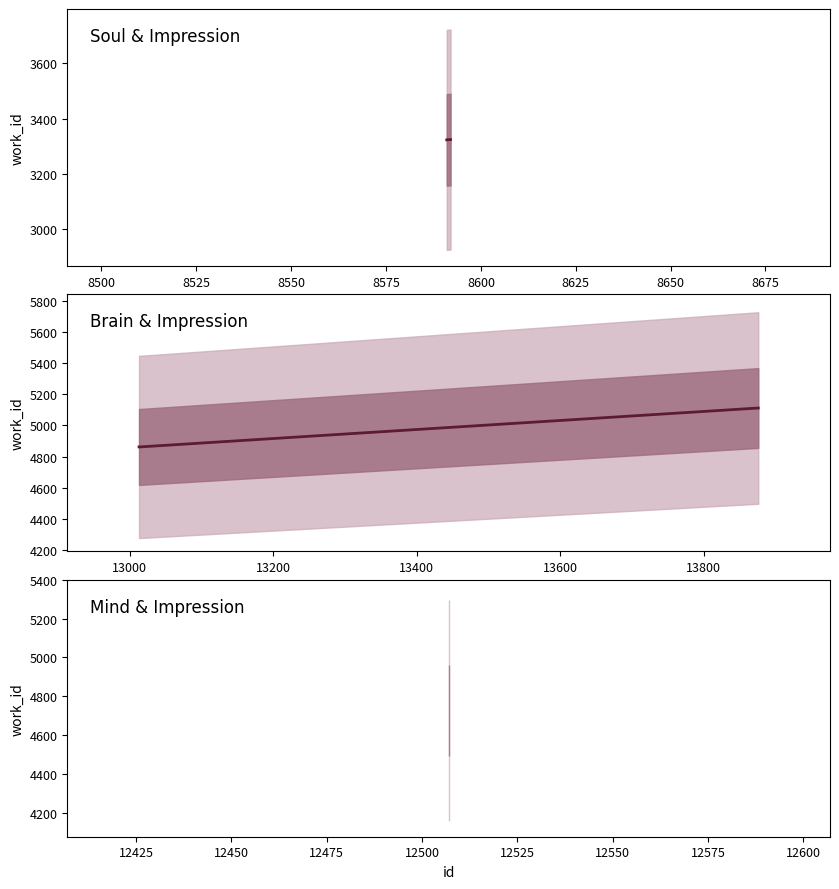

What is the value of the 3rd point from the left?

4727